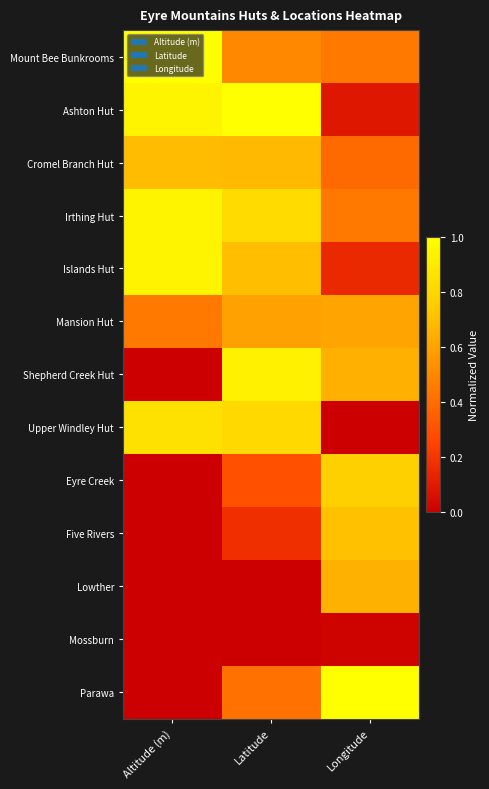

Reading right to left, what are all the values shown in this chart?

Mount Bee Bunkrooms: Longitude=0.4	Latitude=0.5	Altitude (m)=1.0
Ashton Hut: Longitude=0.1	Latitude=1.0	Altitude (m)=0.9
Cromel Branch Hut: Longitude=0.4	Latitude=0.7	Altitude (m)=0.7
Irthing Hut: Longitude=0.4	Latitude=0.8	Altitude (m)=0.9
Islands Hut: Longitude=0.2	Latitude=0.7	Altitude (m)=0.9
Mansion Hut: Longitude=0.6	Latitude=0.6	Altitude (m)=0.4
Shepherd Creek Hut: Longitude=0.6	Latitude=0.9	Altitude (m)=0.0
Upper Windley Hut: Longitude=0.0	Latitude=0.8	Altitude (m)=0.9
Eyre Creek: Longitude=0.8	Latitude=0.3	Altitude (m)=0.0
Five Rivers: Longitude=0.7	Latitude=0.2	Altitude (m)=0.0
Lowther: Longitude=0.7	Latitude=0.0	Altitude (m)=0.0
Mossburn: Longitude=0.0	Latitude=0.0	Altitude (m)=0.0
Parawa: Longitude=1.0	Latitude=0.4	Altitude (m)=0.0